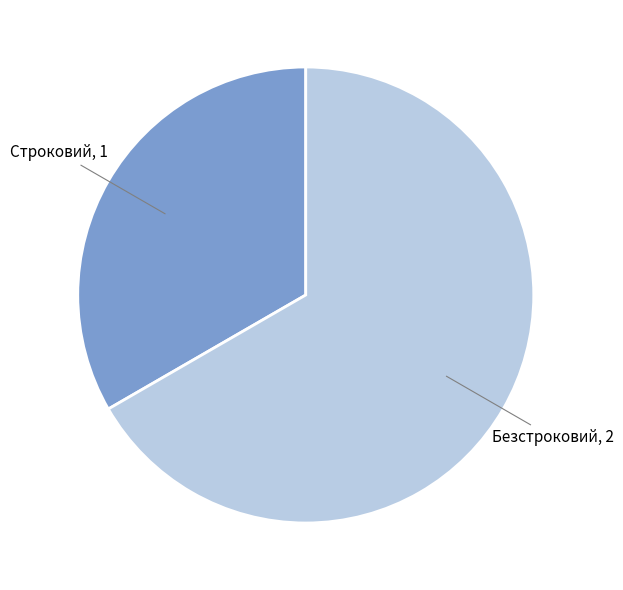

Count the number of slices in the pie.

2